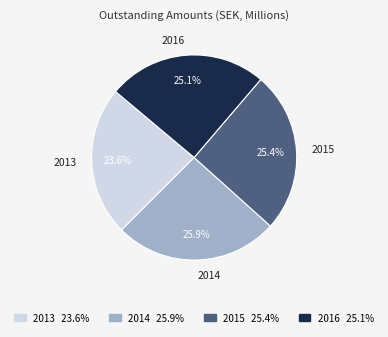

The 2016 slice represents 25% of the pie. True or false?

True